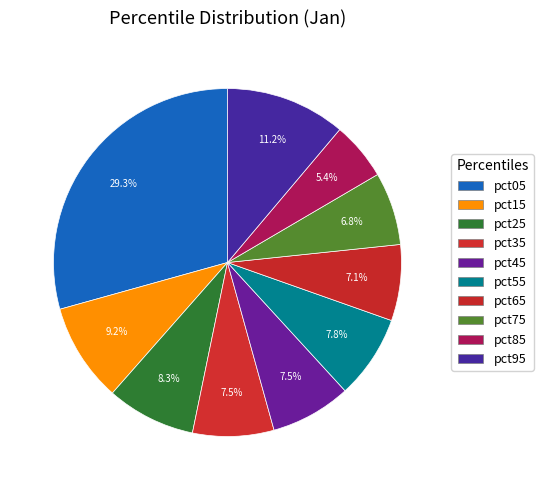

How many slices are in this pie chart?

10